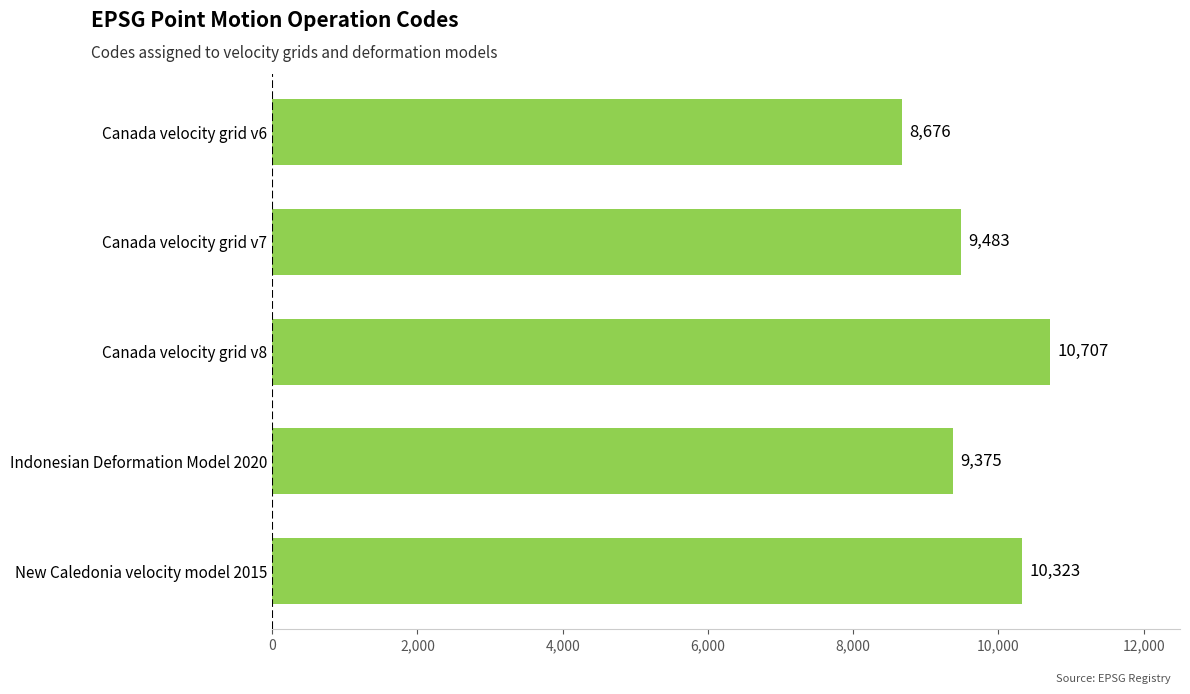

What position from the bottom is Indonesian Deformation Model 2020?

2